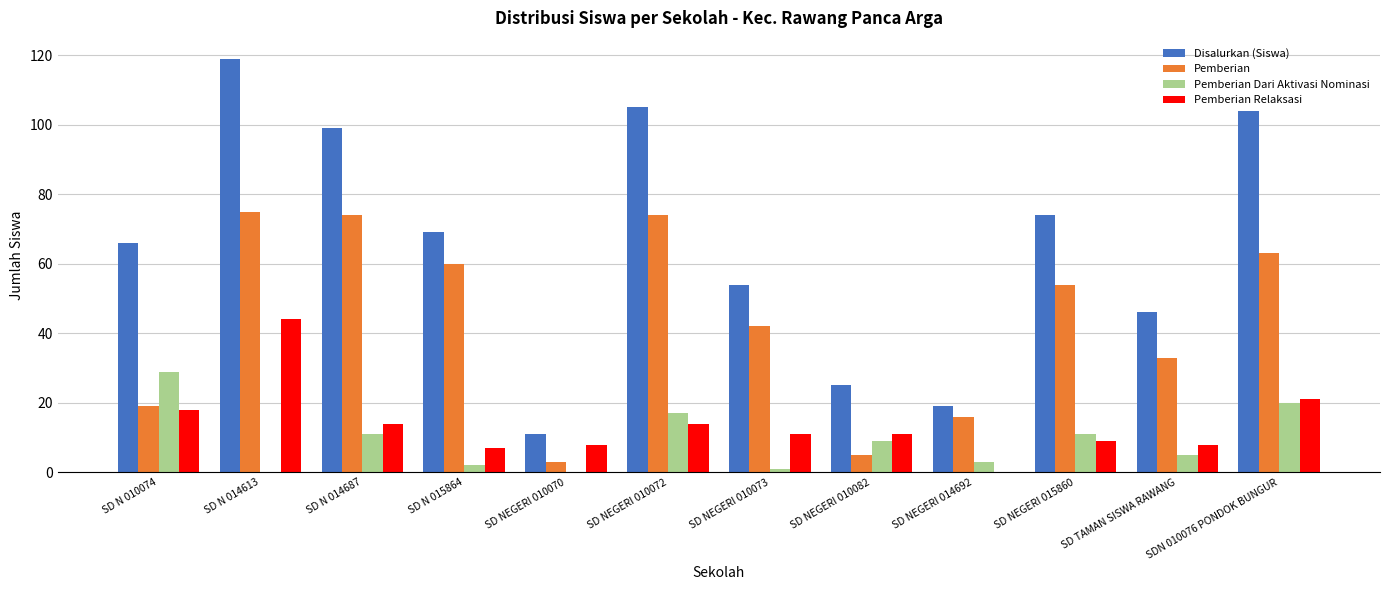

How many values in Pemberian Relaksasi are above zero?

11